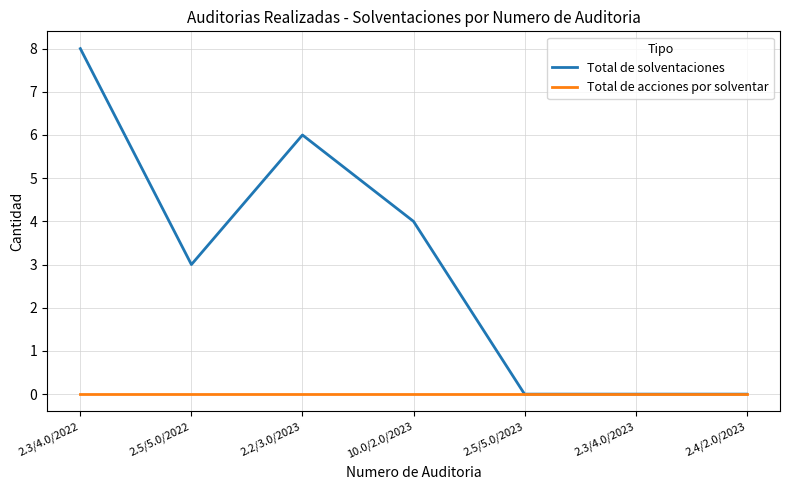

What position from the left is 2.5/5.0/2023?

5